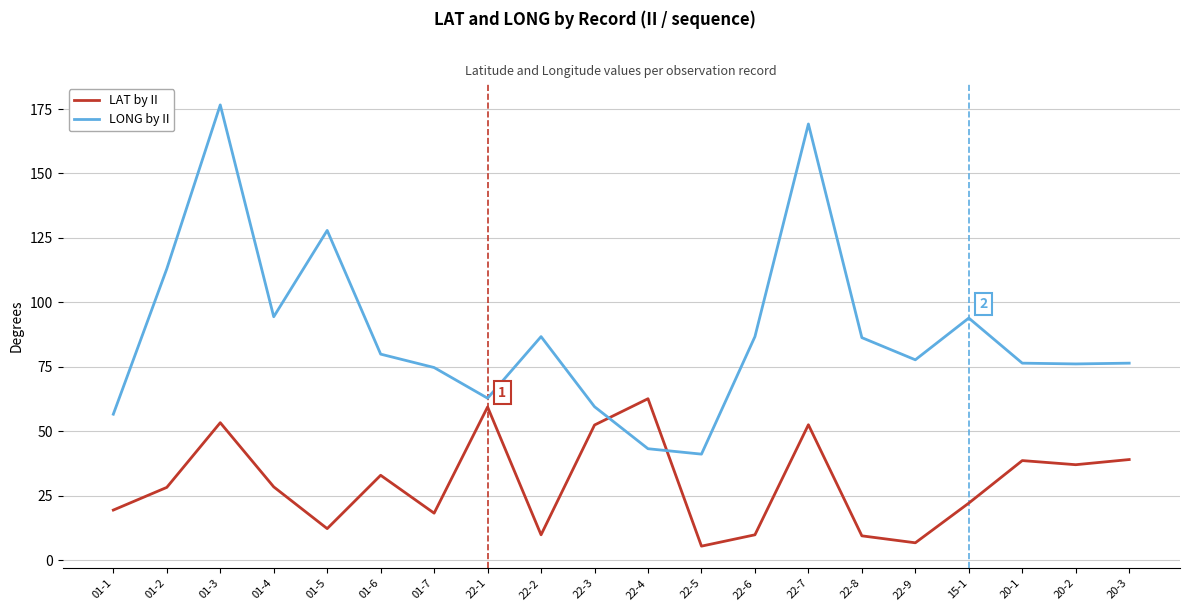

What is the difference between the second highest and minimum values in the LONG by II series?

128.1